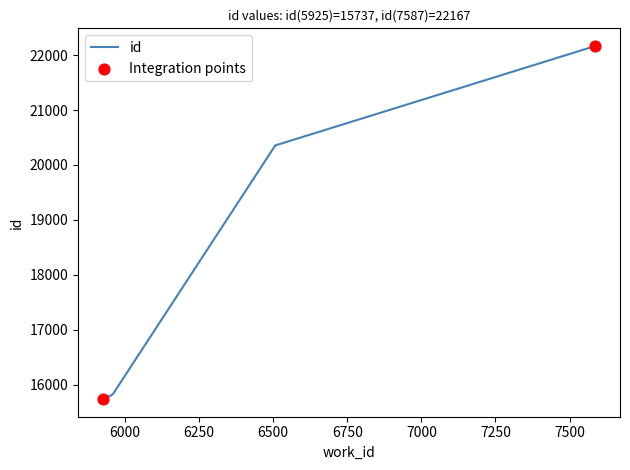

What is the change in value from 5960 to 6506?

+4517